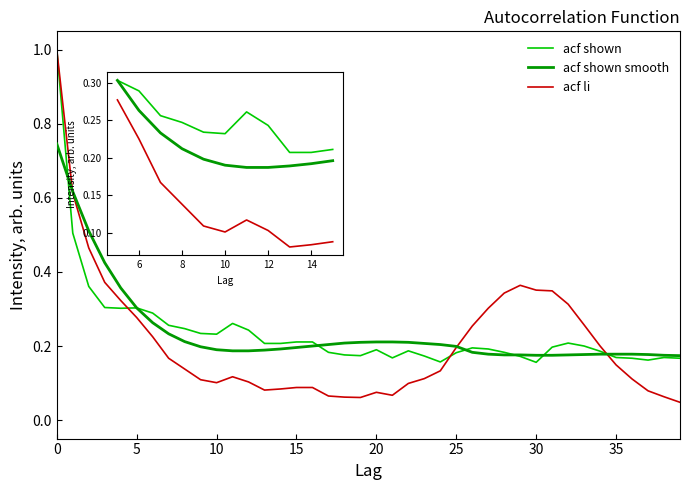

How many series are shown in this chart?

3